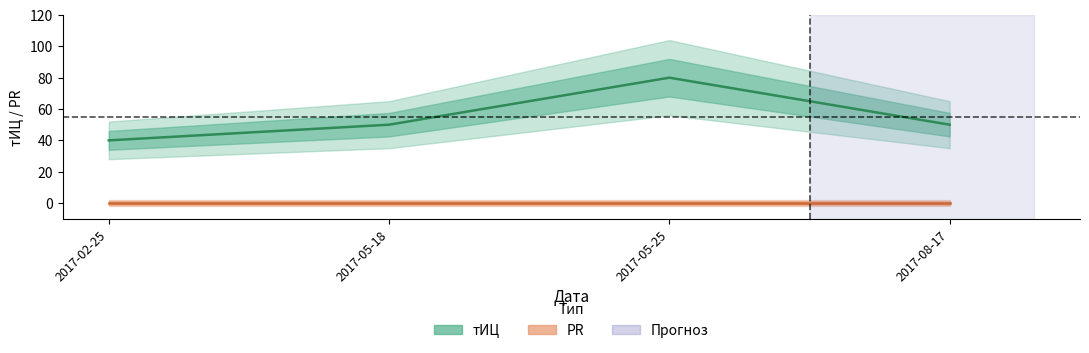

Where is the data nearest to the value 60?

2017-05-18